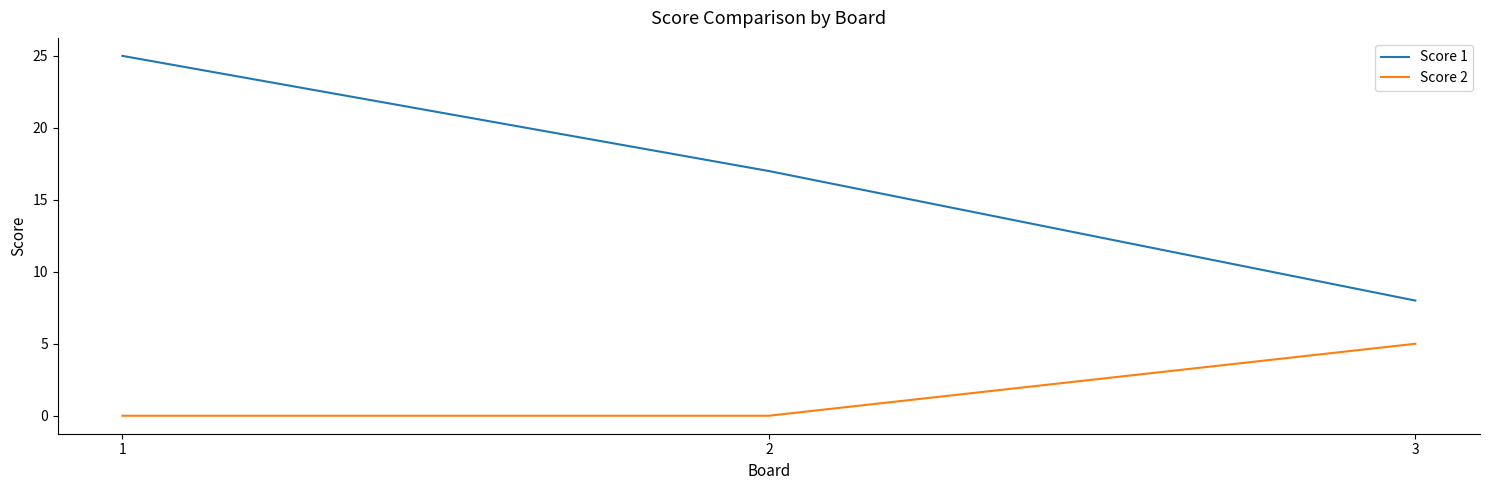

Reading left to right, what are all the values shown in this chart?

Score 1: 25	17	8
Score 2: 0	0	5